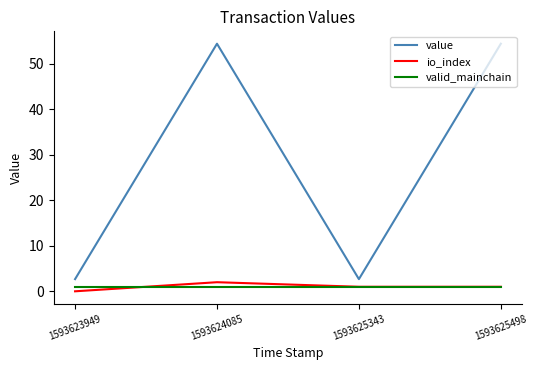

At which label does io_index first exceed 1?

1593624085